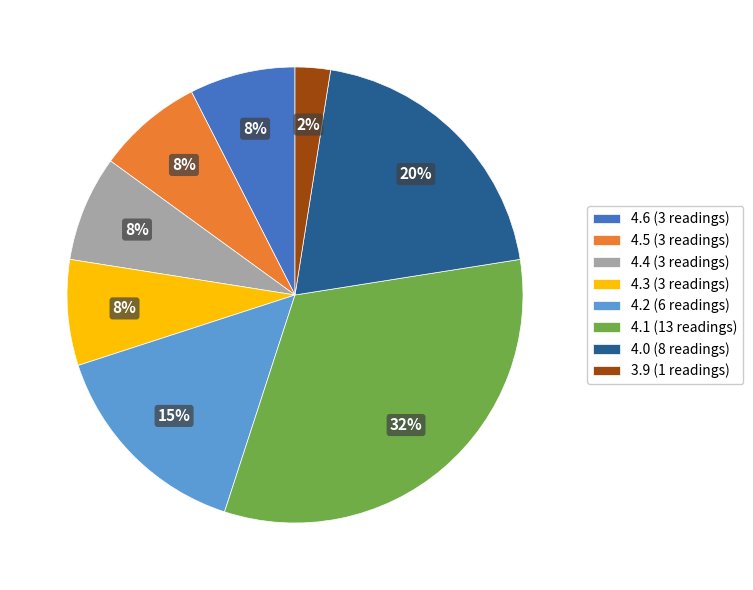

The 4.5 (3 readings) slice represents 7% of the pie. True or false?

True